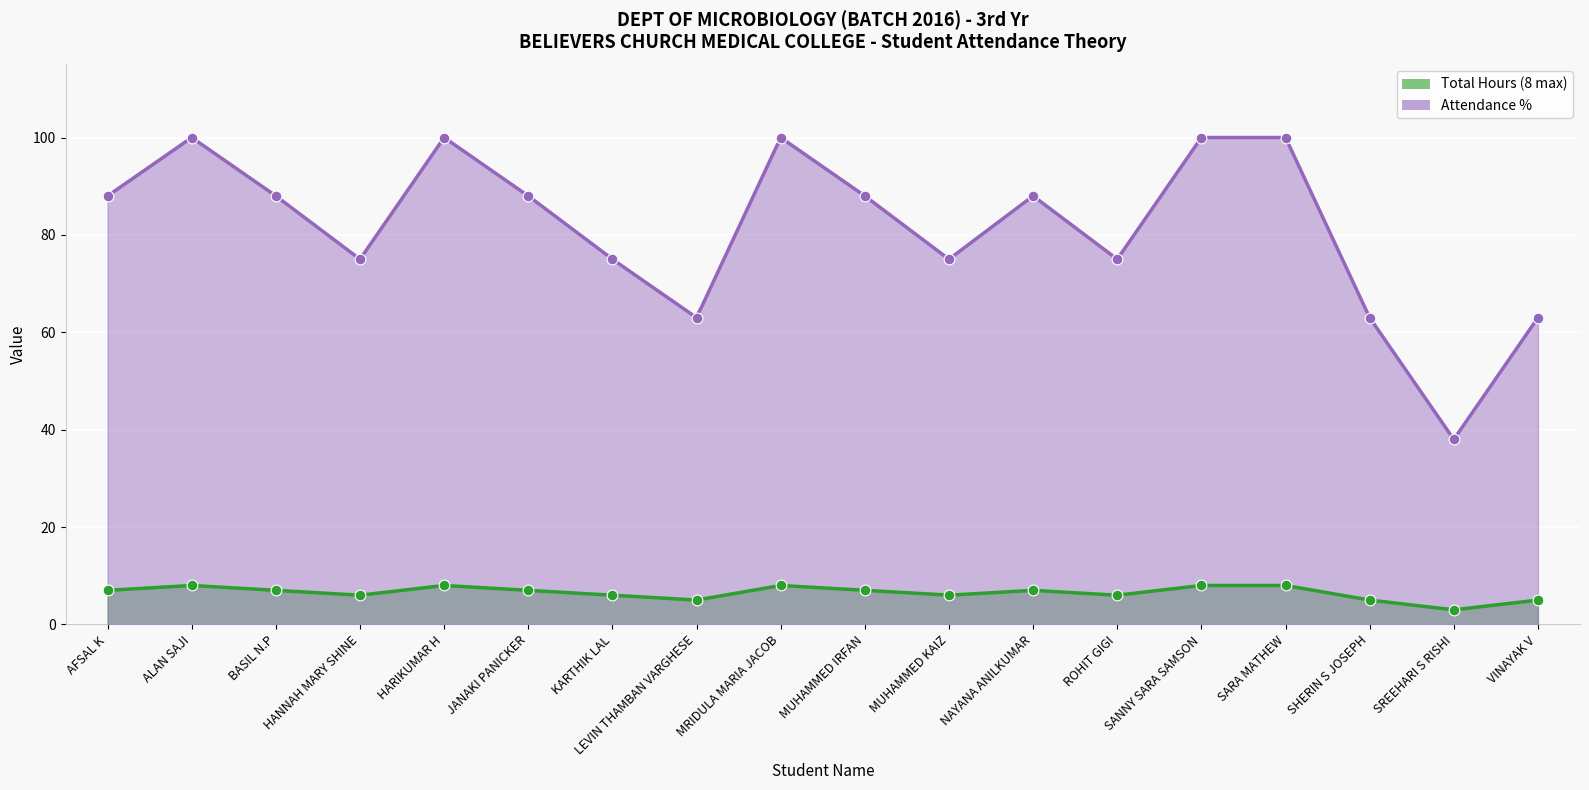

Which series reaches the maximum Y coordinate?

Attendance %